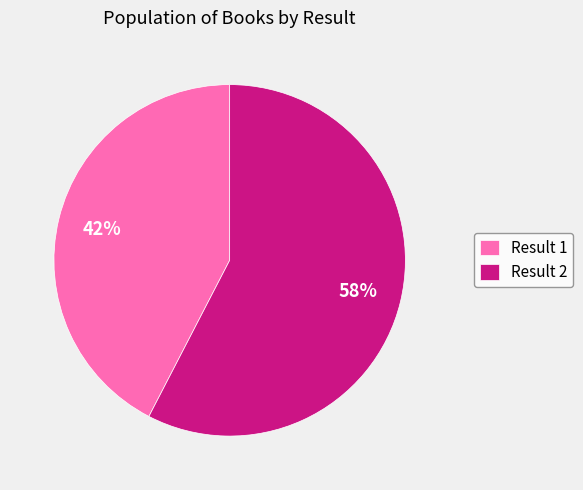

Is there a majority slice in this chart?

Yes